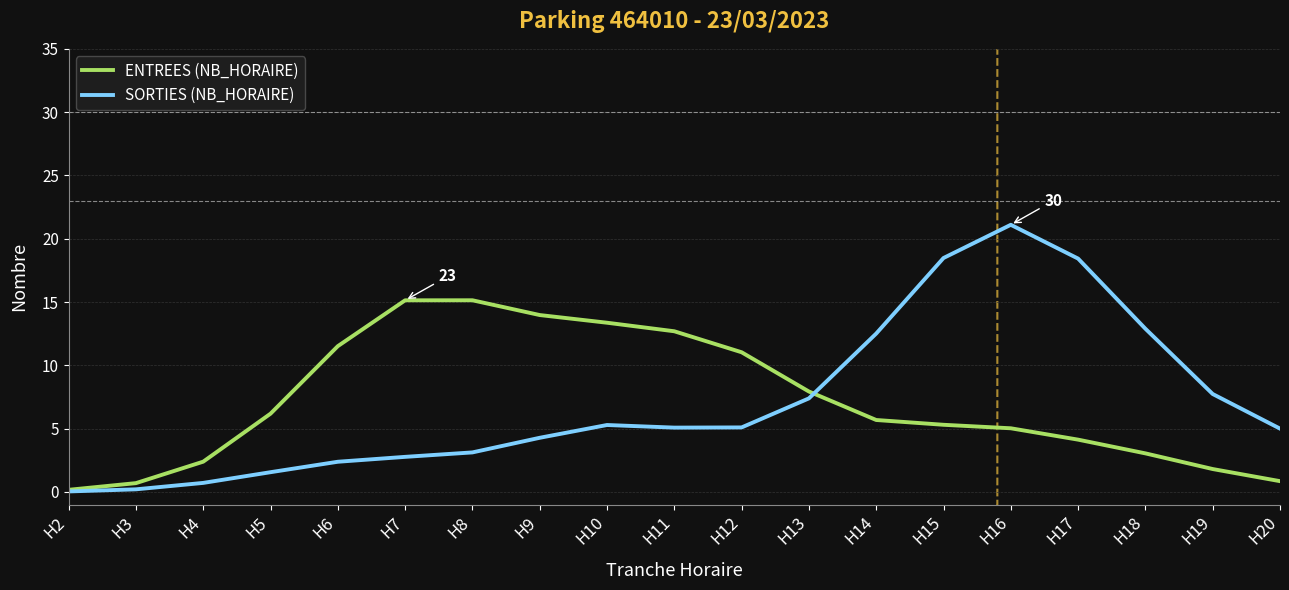

At which category is the sum across all series the highest?

H16